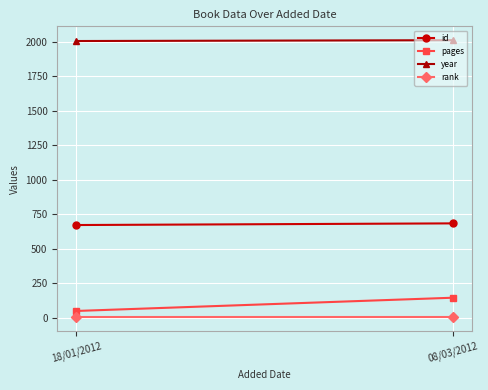

Which series has the largest total across all categories?

year